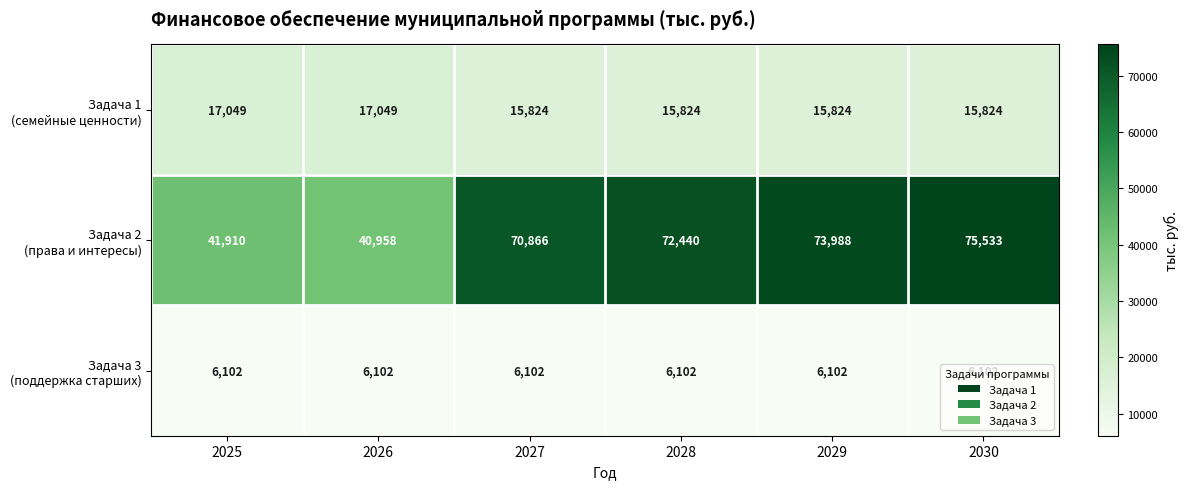

What is the minimum value shown in the chart?

6102